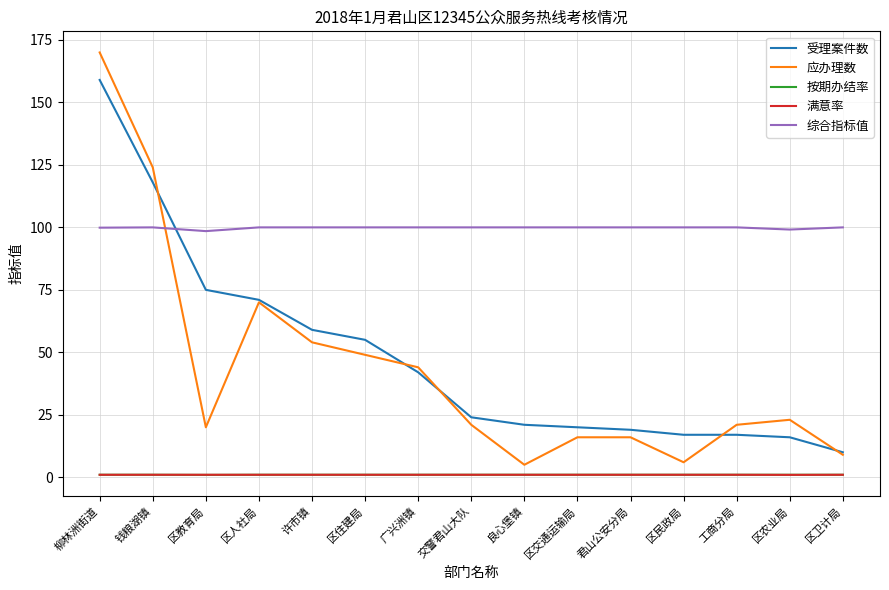

How many categories are shown in the chart?

15